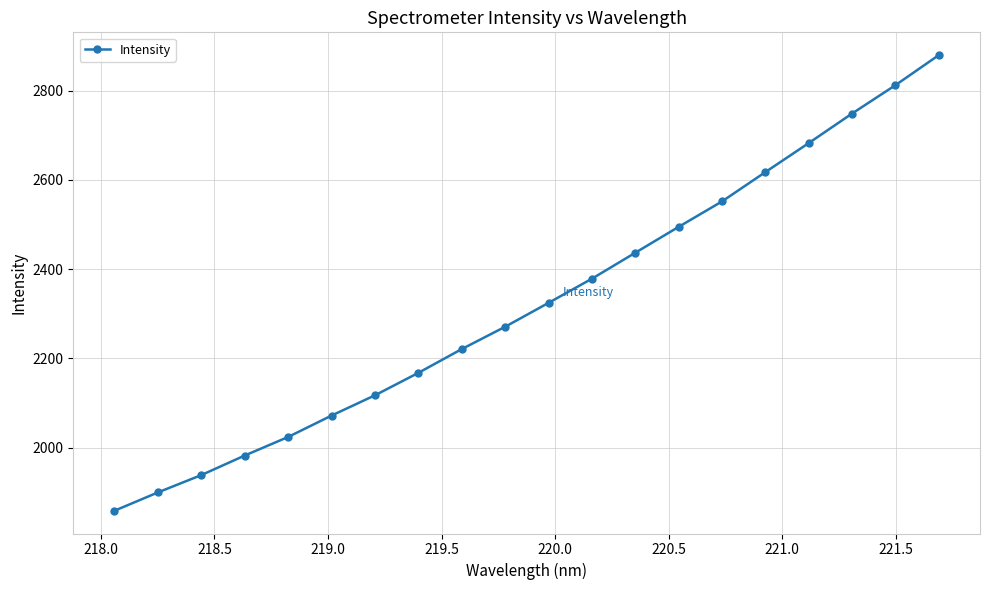

What is the maximum value shown in the chart?

2879.6